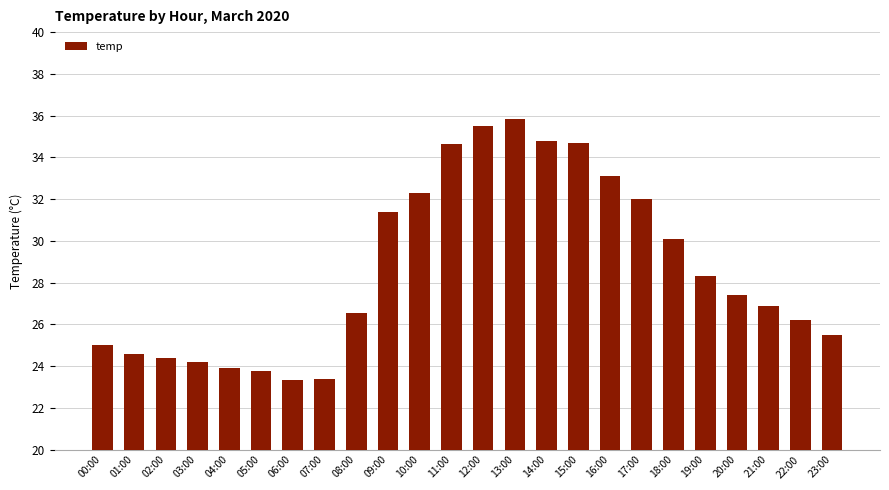

Where is the data nearest to the value 29?

19:00